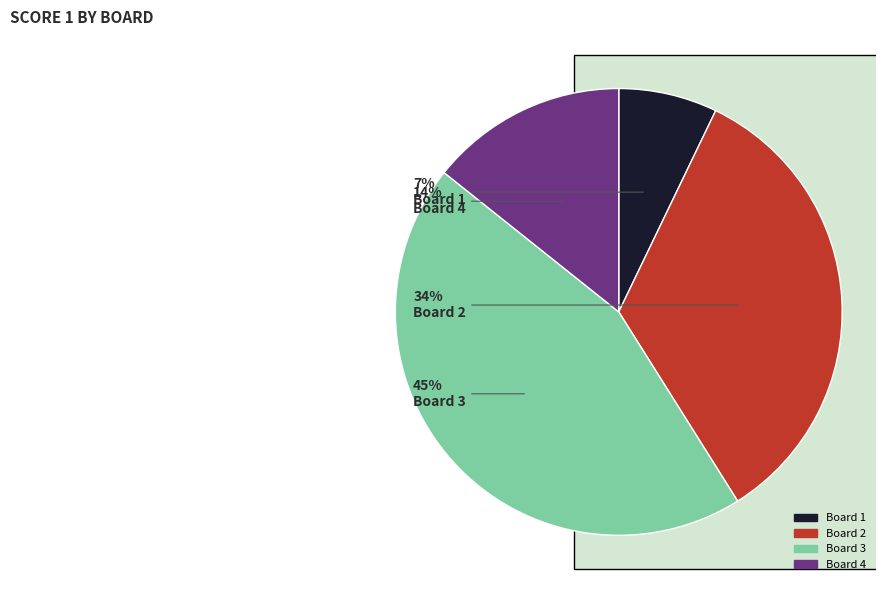

Between Board 3 and Board 2, which is larger?

Board 3